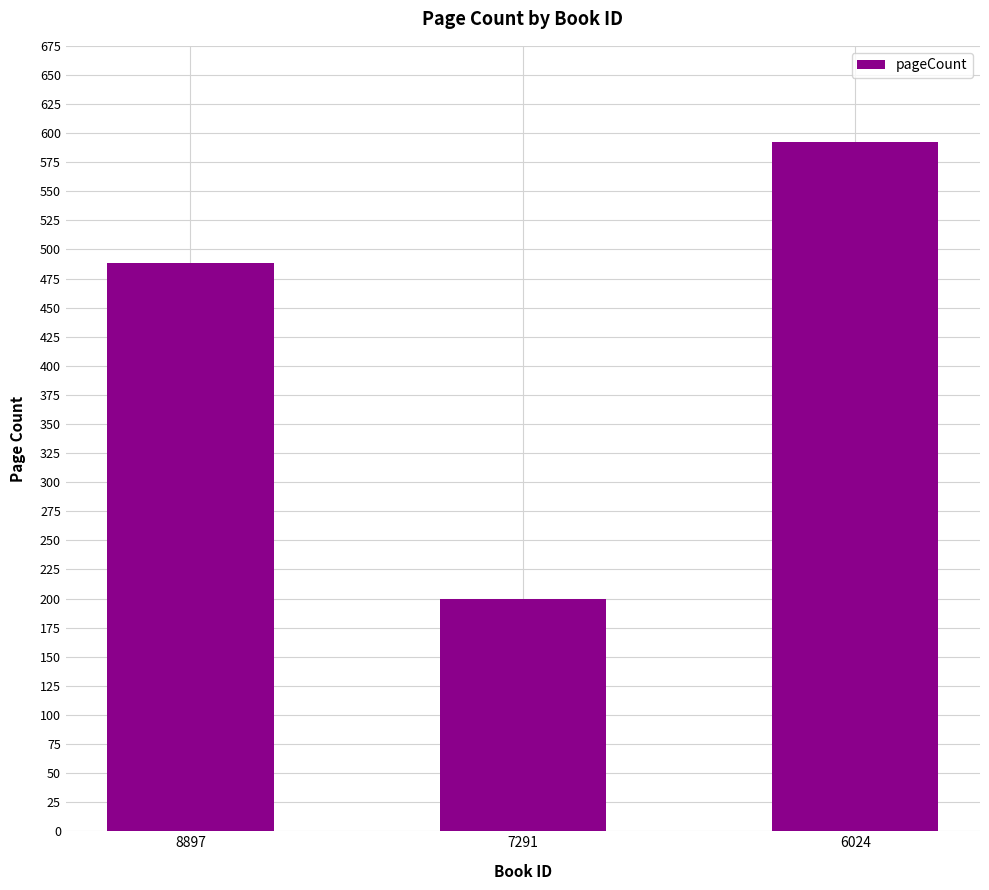

At which label is the value closest to 396?

8897